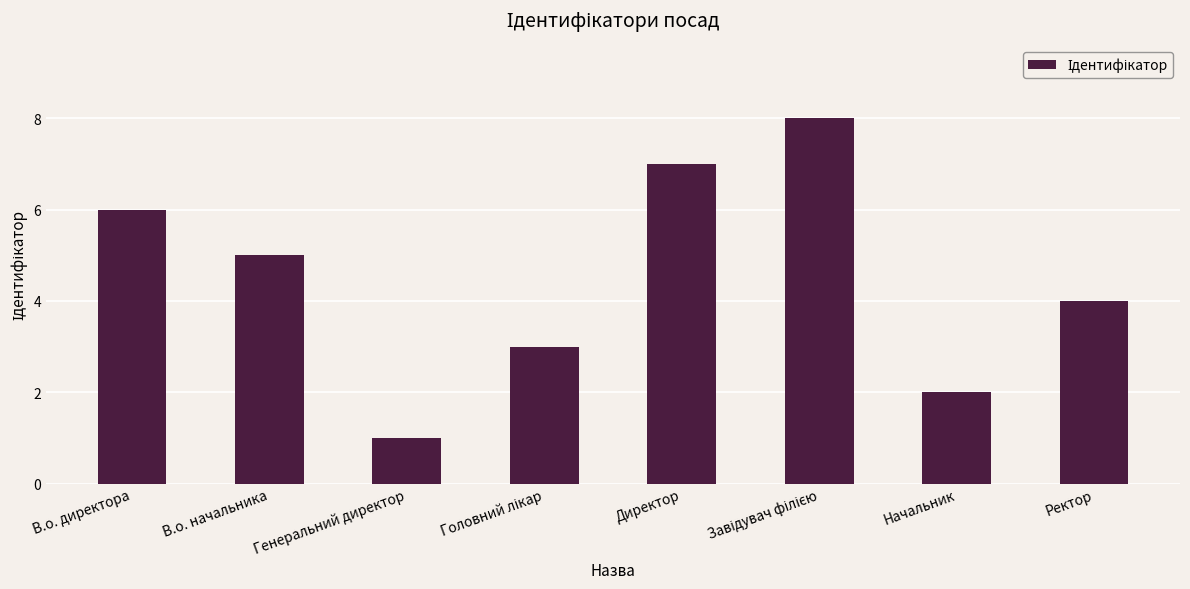

What is the sum of all values?

36